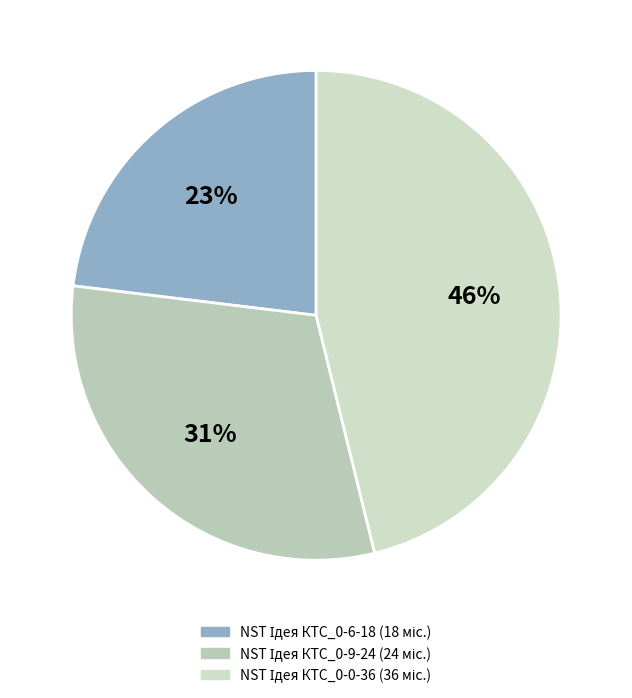

Between NST Ідея КТС_0-0-36 and NST Ідея КТС_0-6-18, which is larger?

NST Ідея КТС_0-0-36